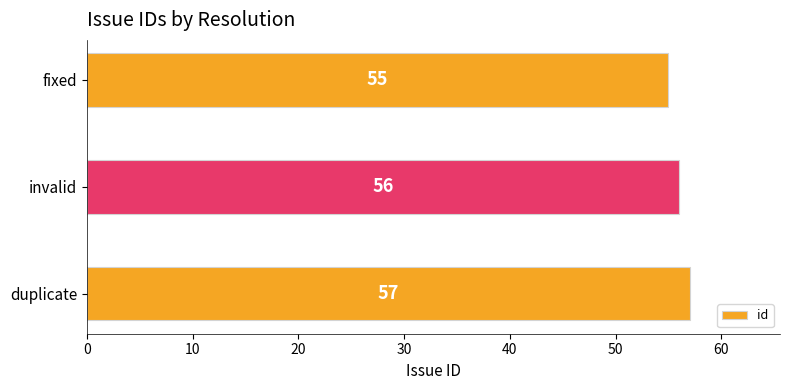

Count the number of categories in the chart.

3